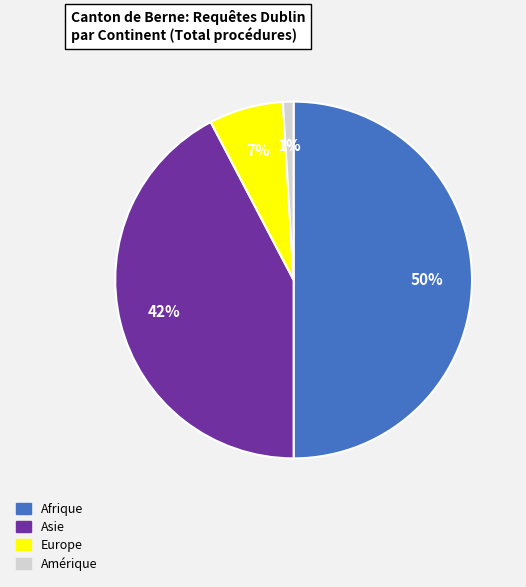

Combined, do Europe and Afrique account for over 50%?

Yes